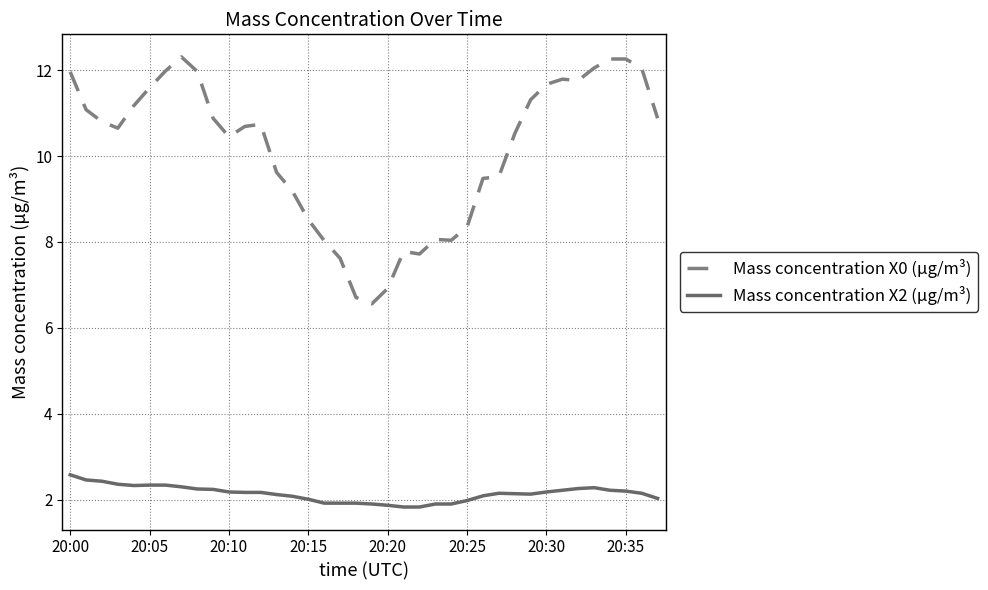

Does the chart have visible grid lines?

Yes